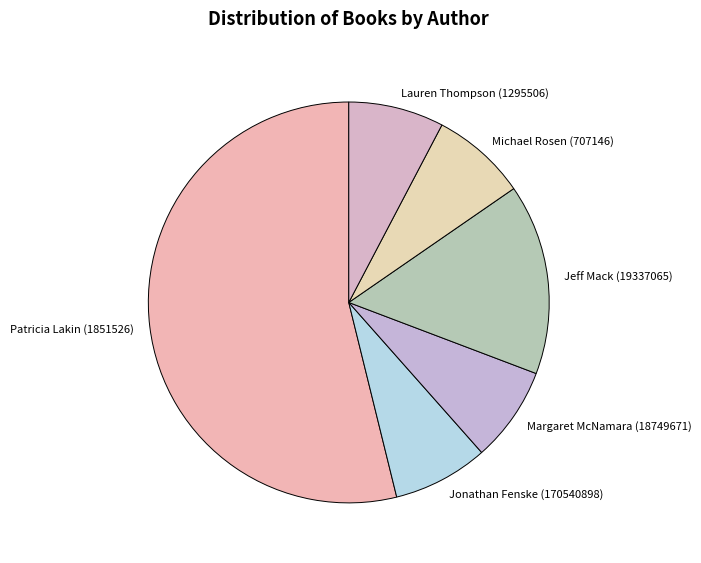

Which category has the biggest portion of the pie?

Patricia Lakin (1851526)